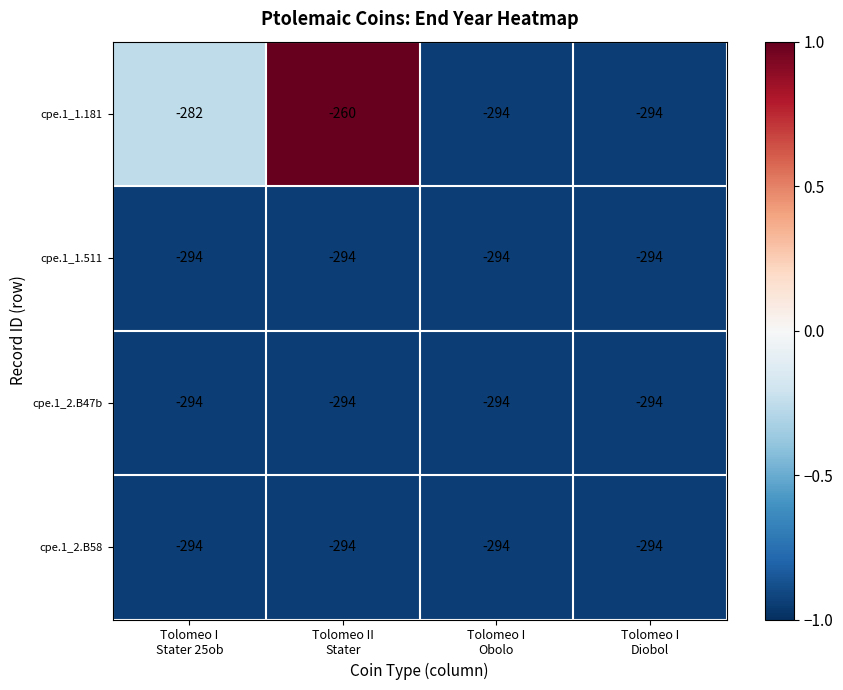

What is the maximum value shown in the chart?

-260